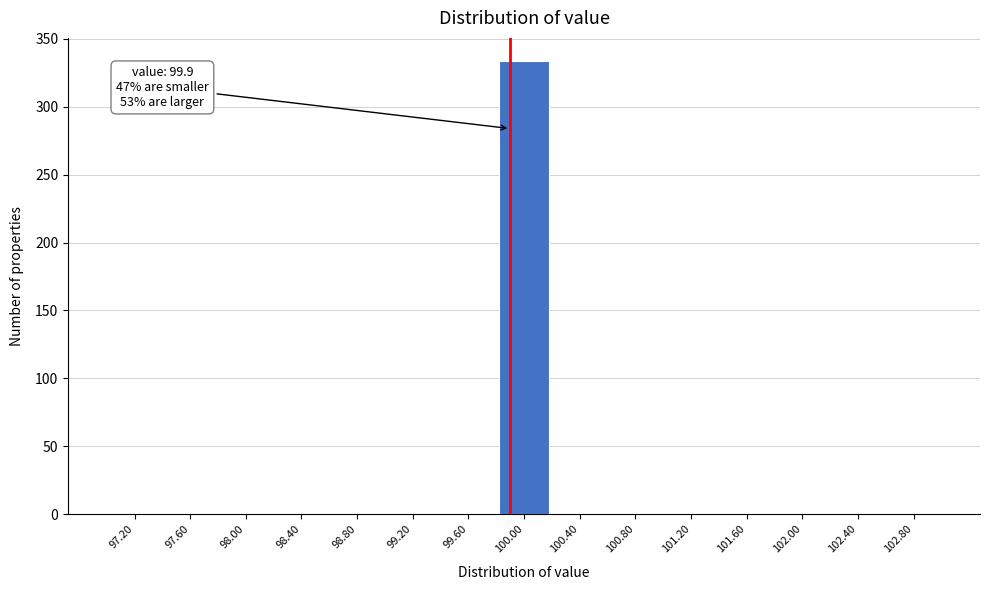

Which range on the x-axis has the tallest bar?

99.8 to 100.2